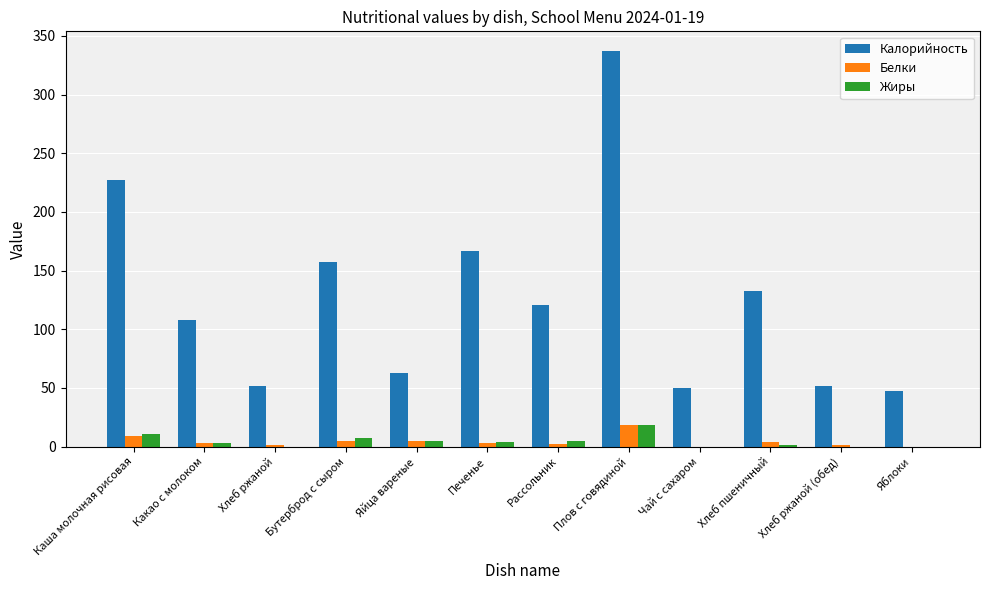

What is the sum of the Белки values at Каша молочная рисовая and Чай с сахаром?

9